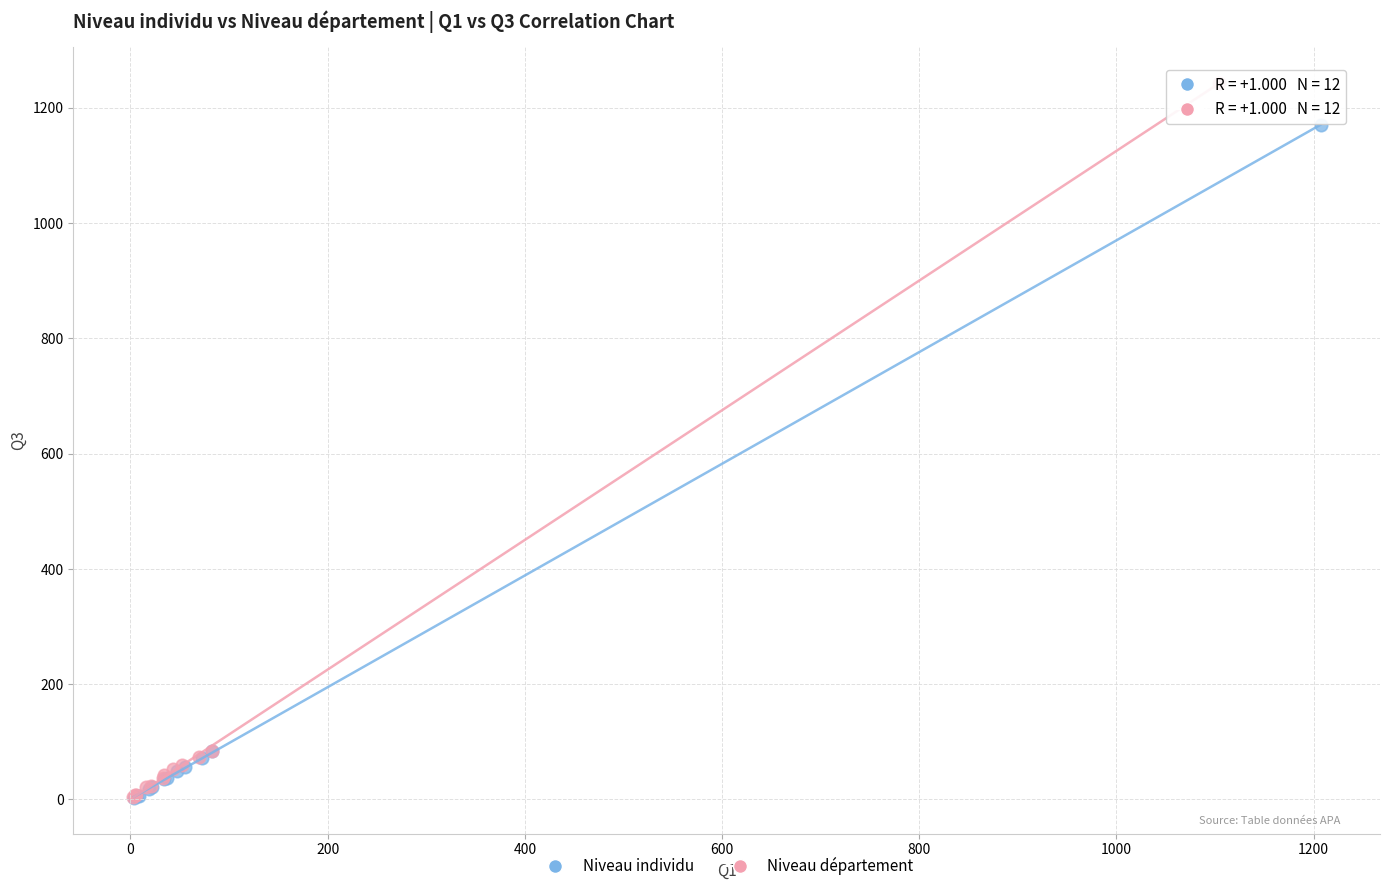

Which series reaches the maximum Y coordinate?

Niveau département